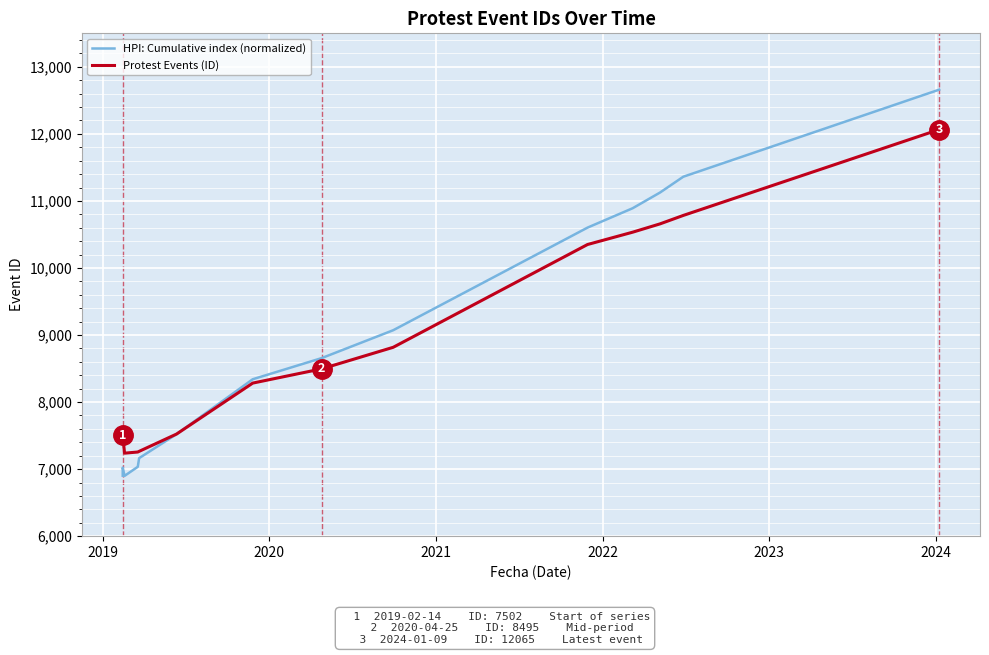

True or false: HPI: Cumulative index (normalized) has more than 2 interior local peaks.

False